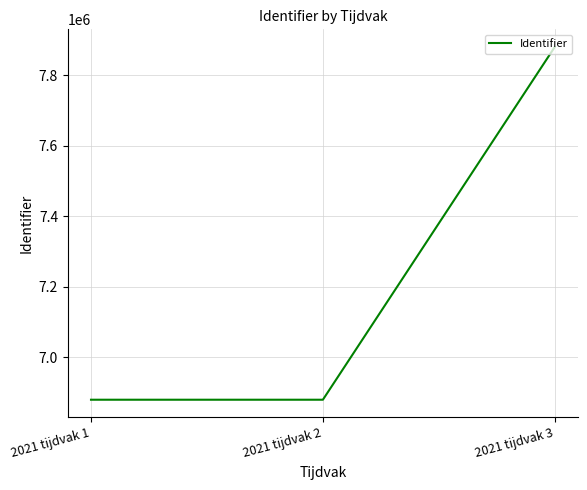

Where is the data nearest to the value 7379448?

2021 tijdvak 2